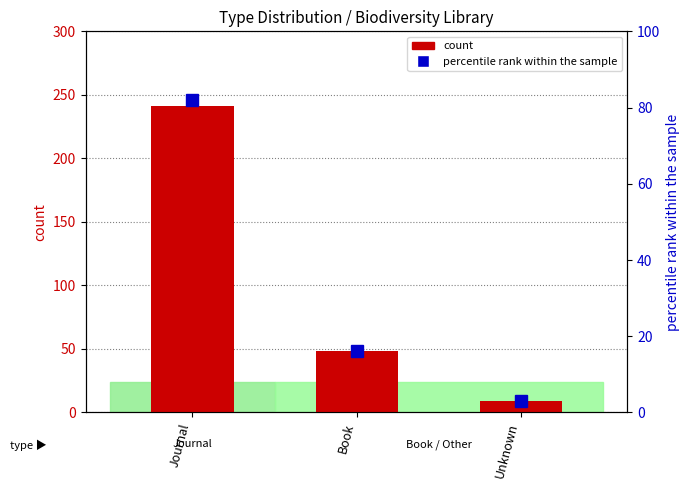

Rank the series by their average value, from lowest to highest.

percentile rank within the sample, count